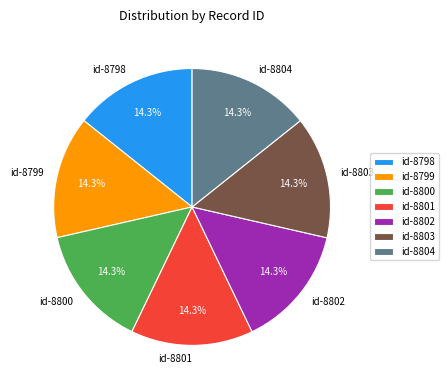

Approximately how many times larger is the value at id-8801 compared to id-8798?

1.0